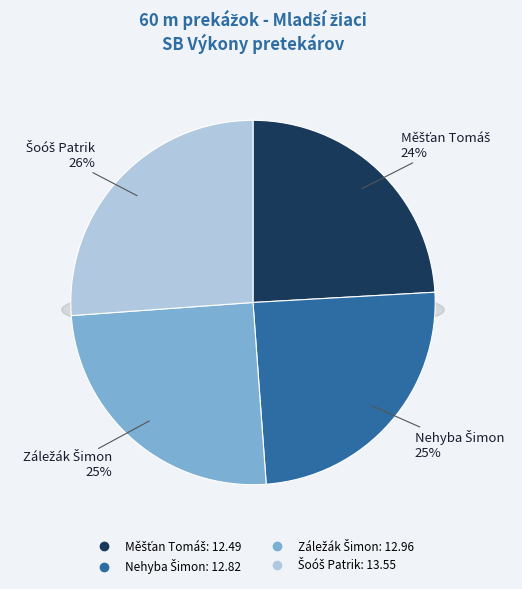

Does Měšťan Tomáš represent more than half of the total?

No